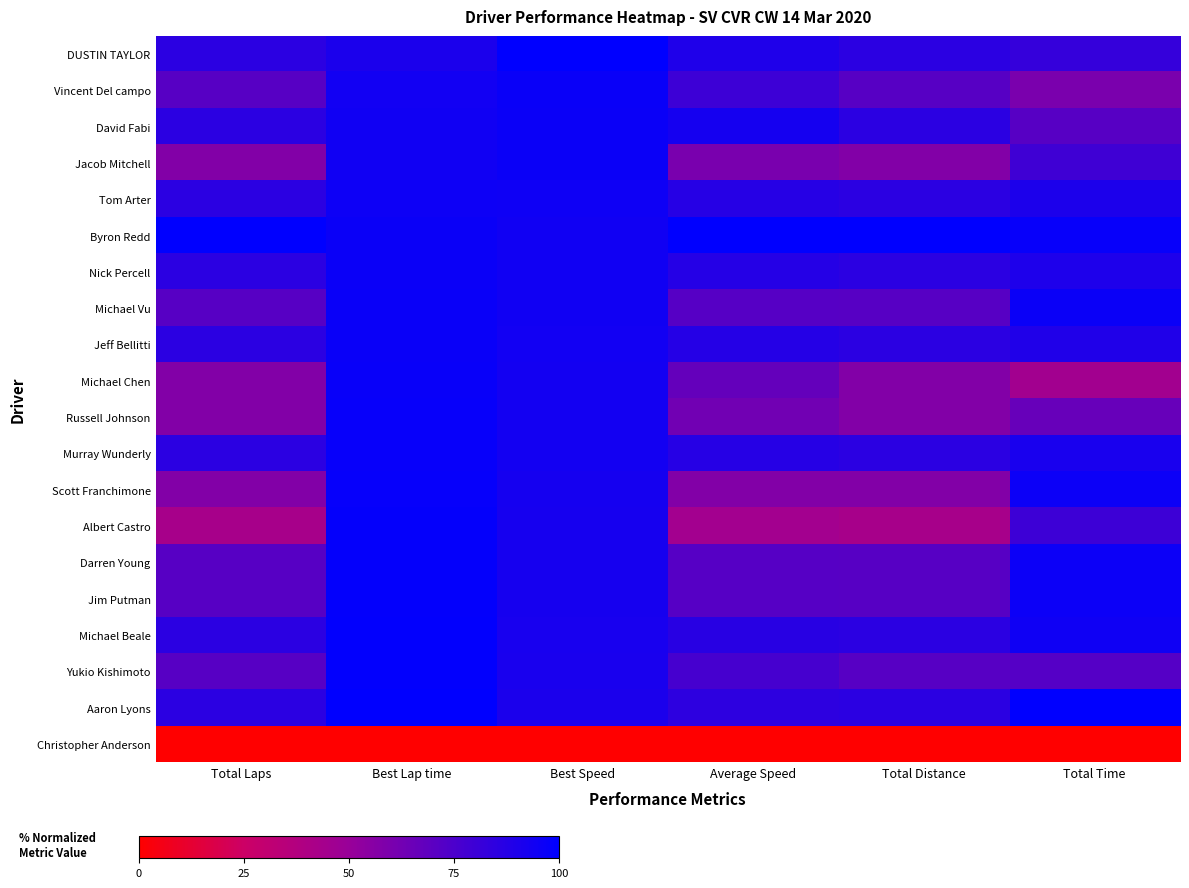

What is the difference between the highest and lowest values at Total Laps?

100.0